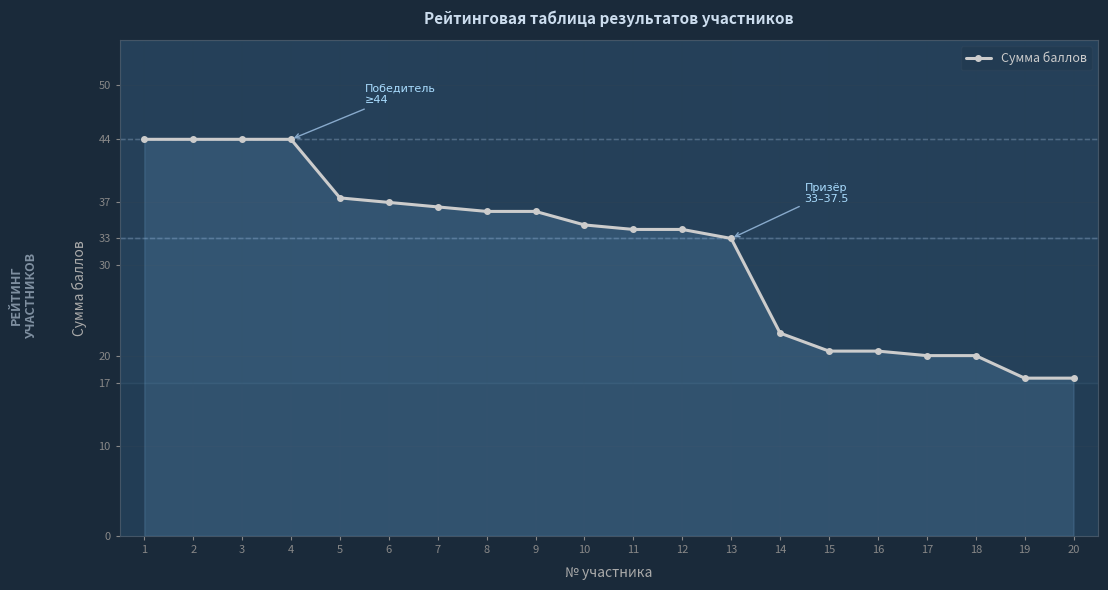

What is the smallest value displayed?

17.5